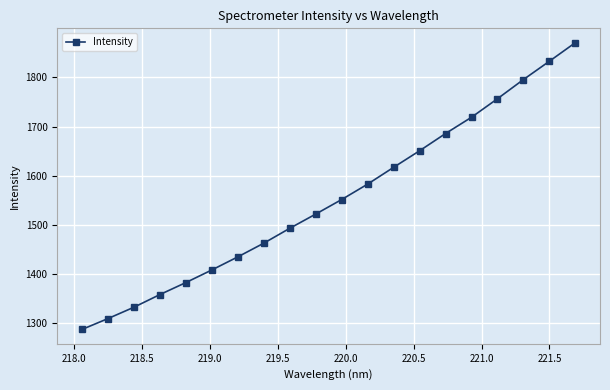

True or false: there are more than 1 points higher than both neighbors.

False